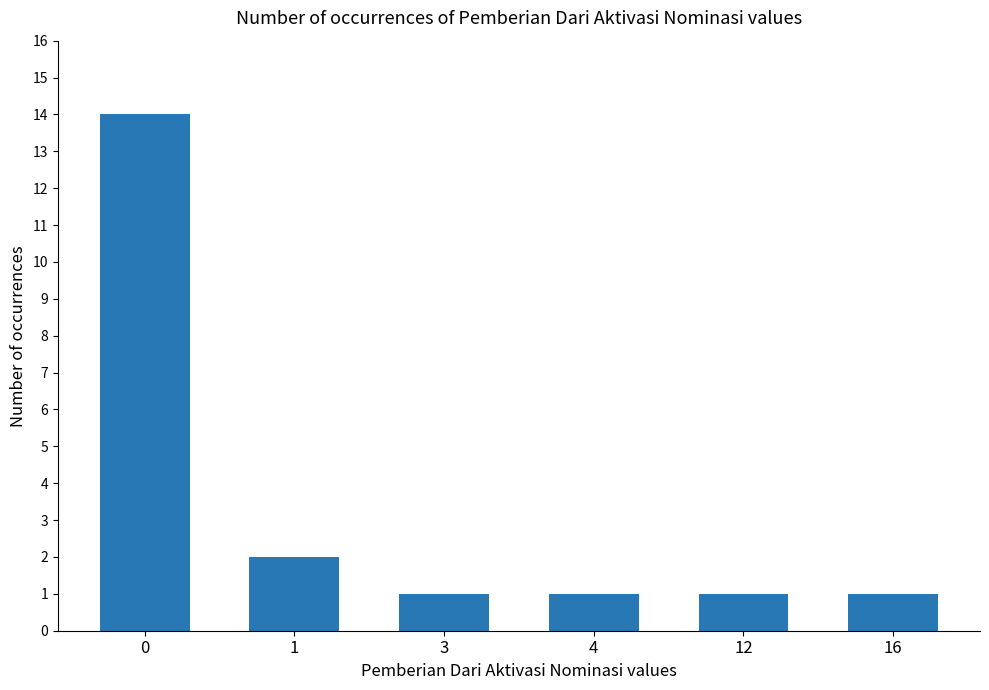

What is the maximum value shown in the chart?

14